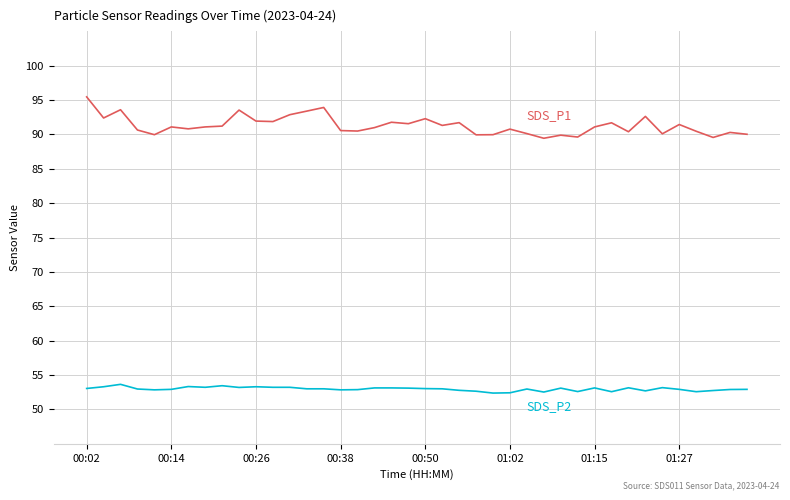

What is the maximum value shown in the chart?

95.5